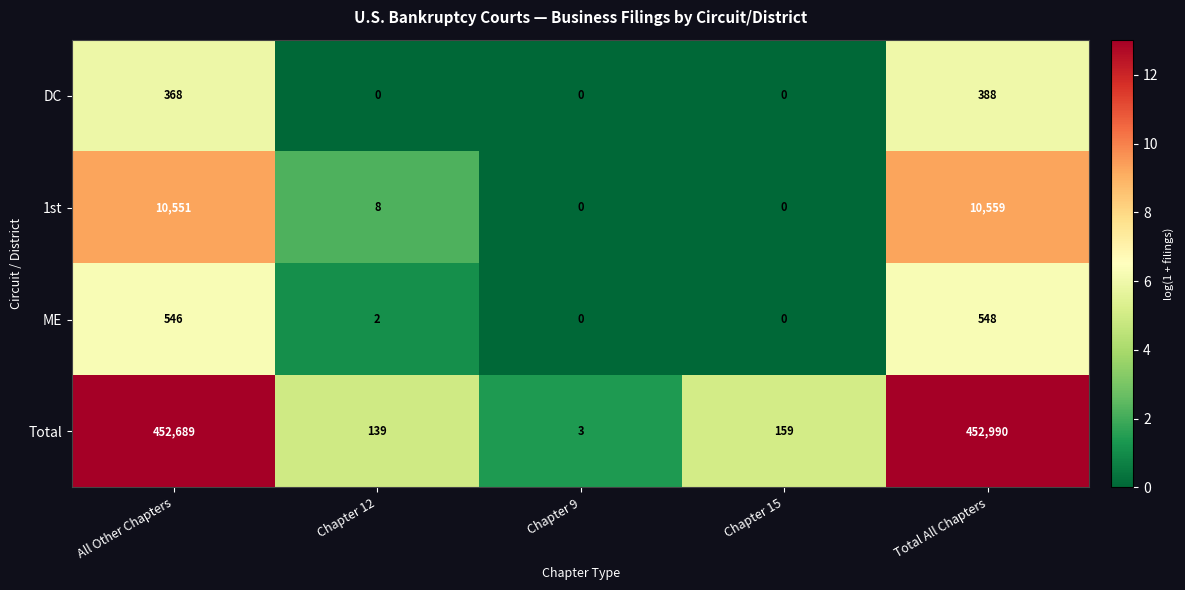

At how many categories does at least one series exceed 7?

4